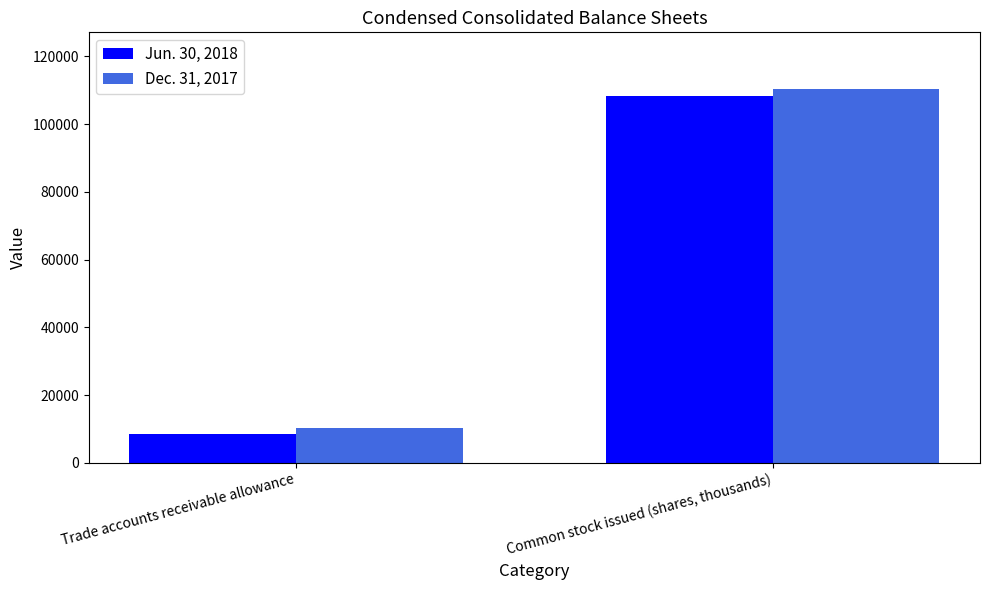

What is the total value across all series at Common stock issued (shares, thousands)?

218988